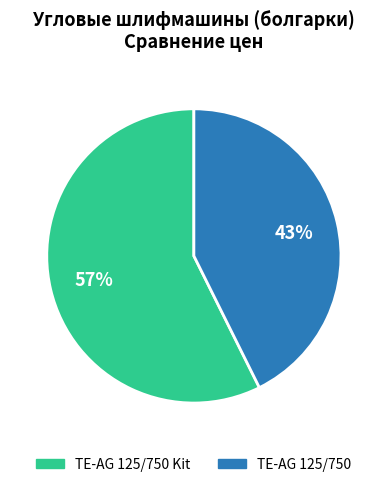

Count the number of slices in the pie.

2